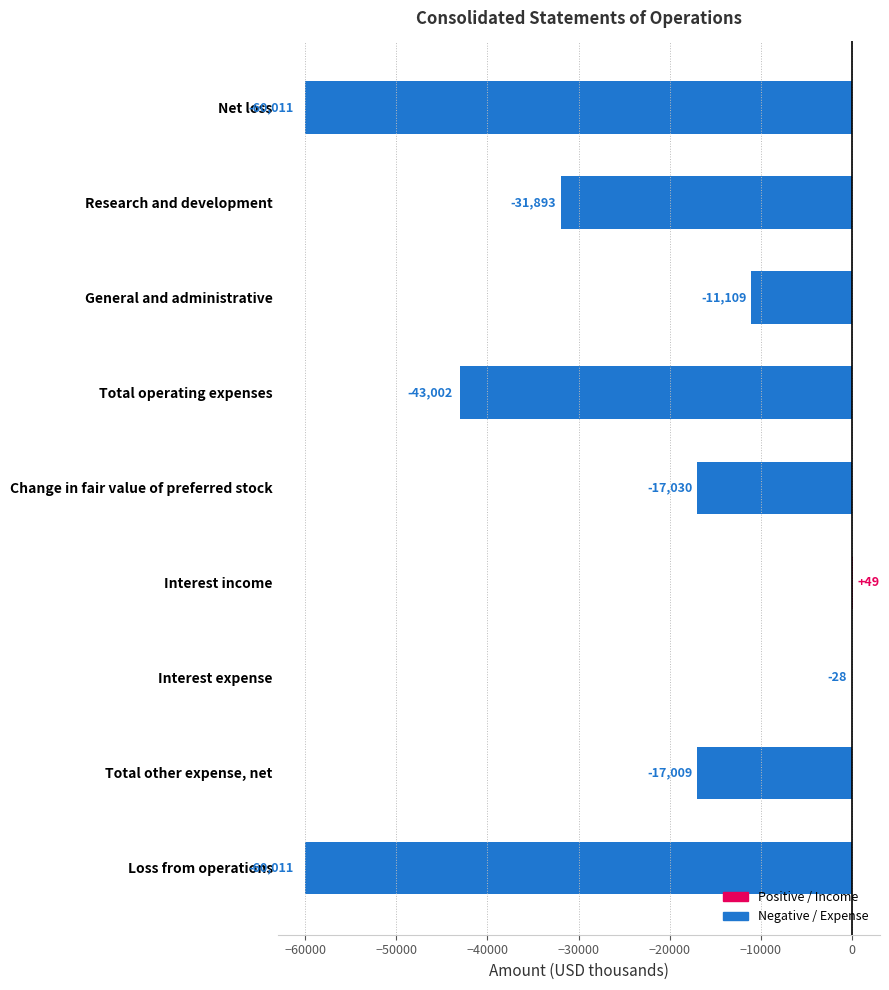

The chart shows a value of -25708 at Change in fair value of preferred stock. True or false?

False